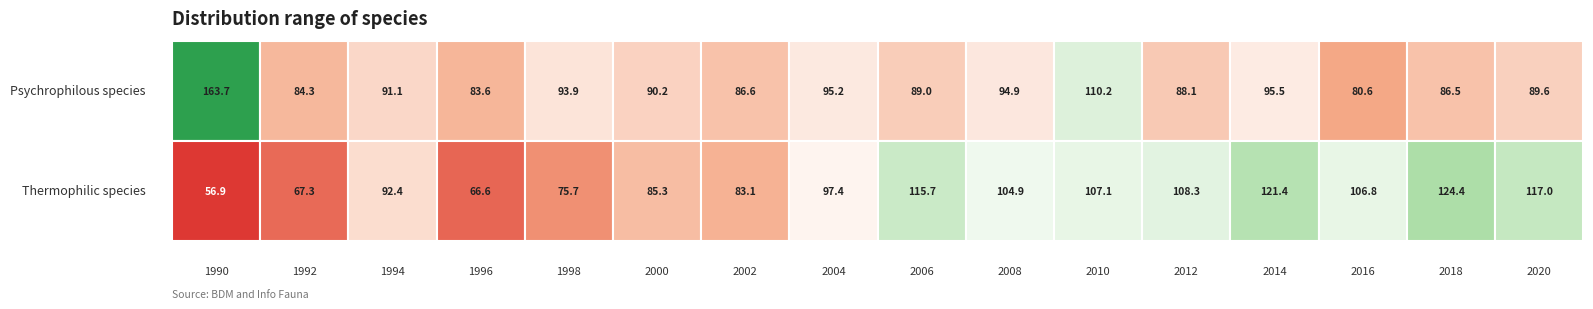

Which category has the highest value across all series?

1990